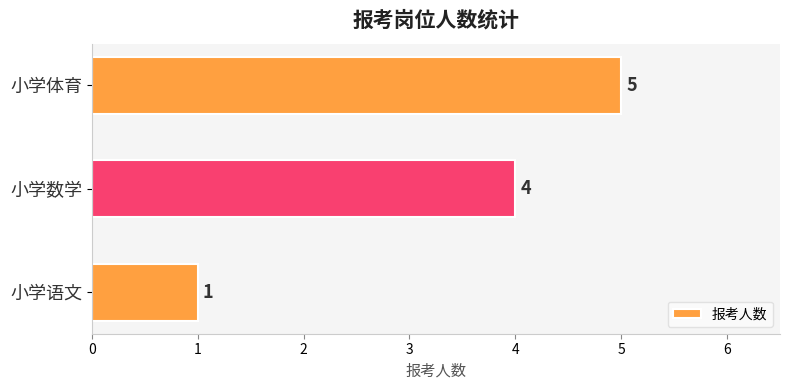

List the labels in order of value, smallest first.

小学语文, 小学数学, 小学体育